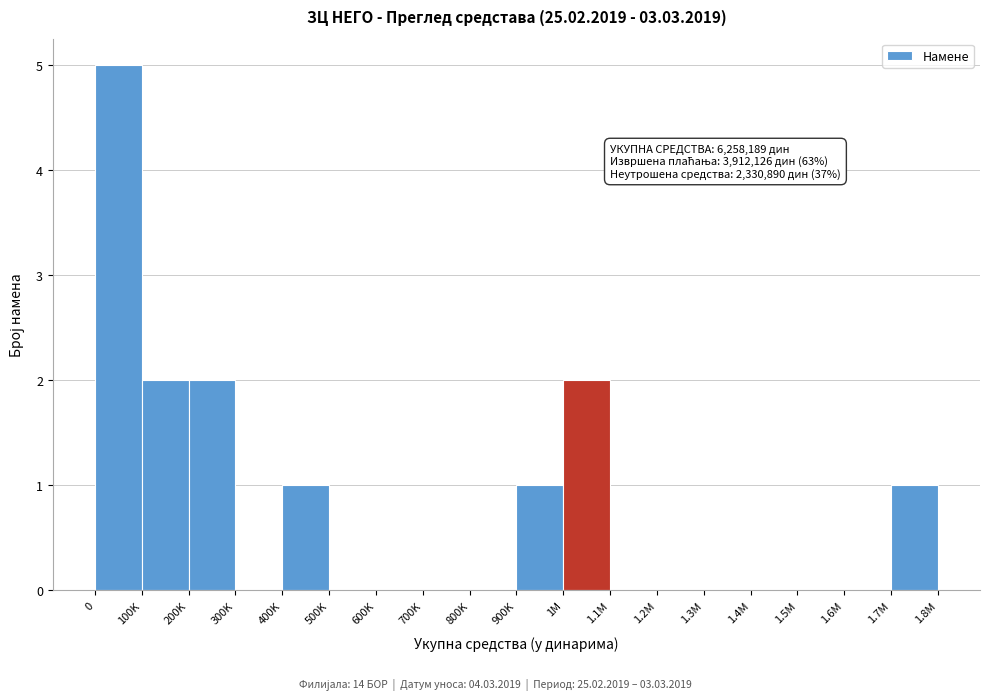

Reading right to left, extract all data points from this chart.

1.7M=1	1.6M=0	1.5M=0	1.4M=0	1.3M=0	1.2M=0	1.1M=0	1M=2	900K=1	800K=0	700K=0	600K=0	500K=0	400K=1	300K=0	200K=2	100K=2	0=5